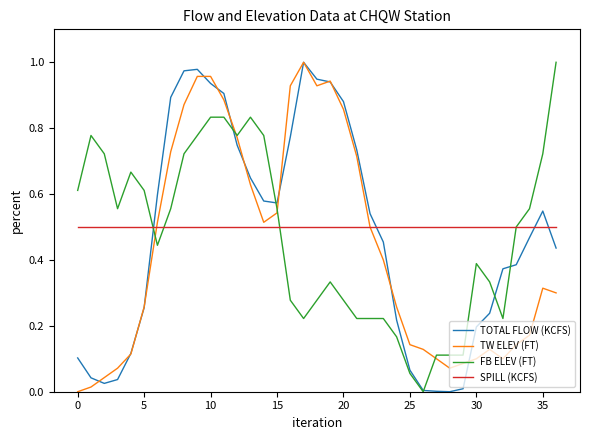

How many lines are shown in the chart?

4